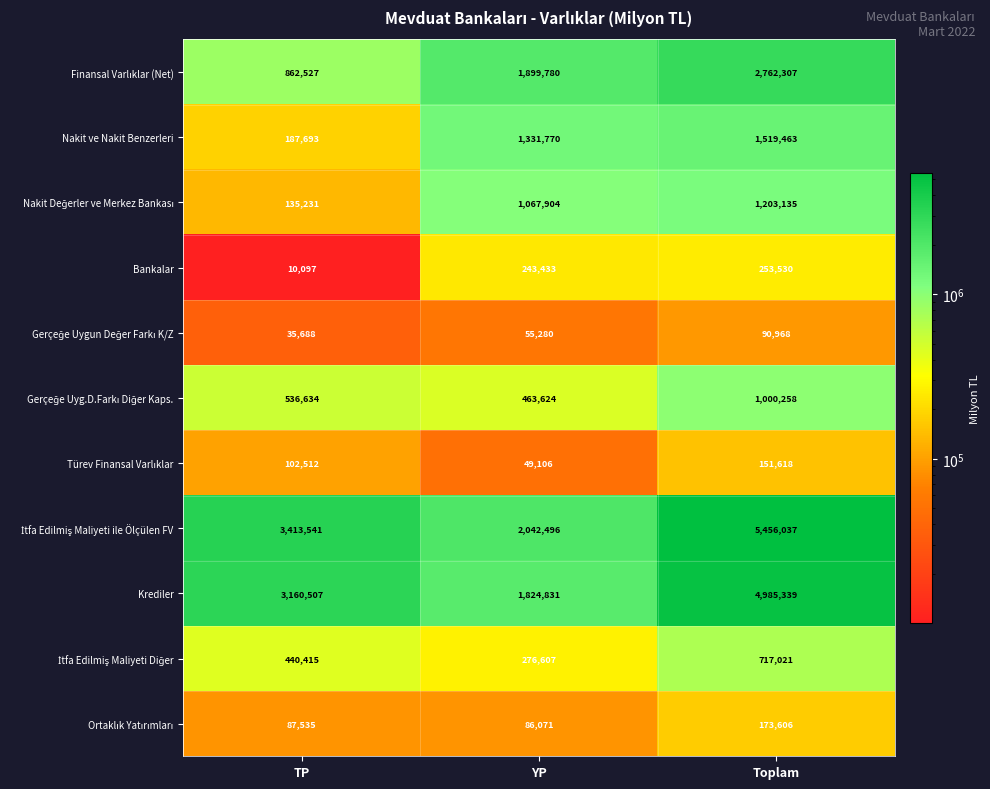

List the labels in order of Bankalar value, smallest first.

TP, YP, Toplam